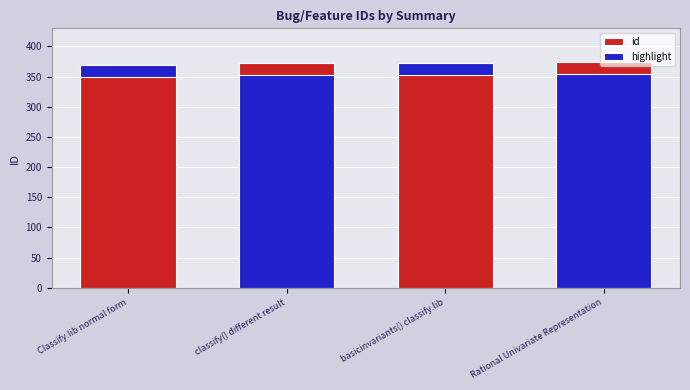

Which category has the highest value across all series?

Rational Univariate Representation